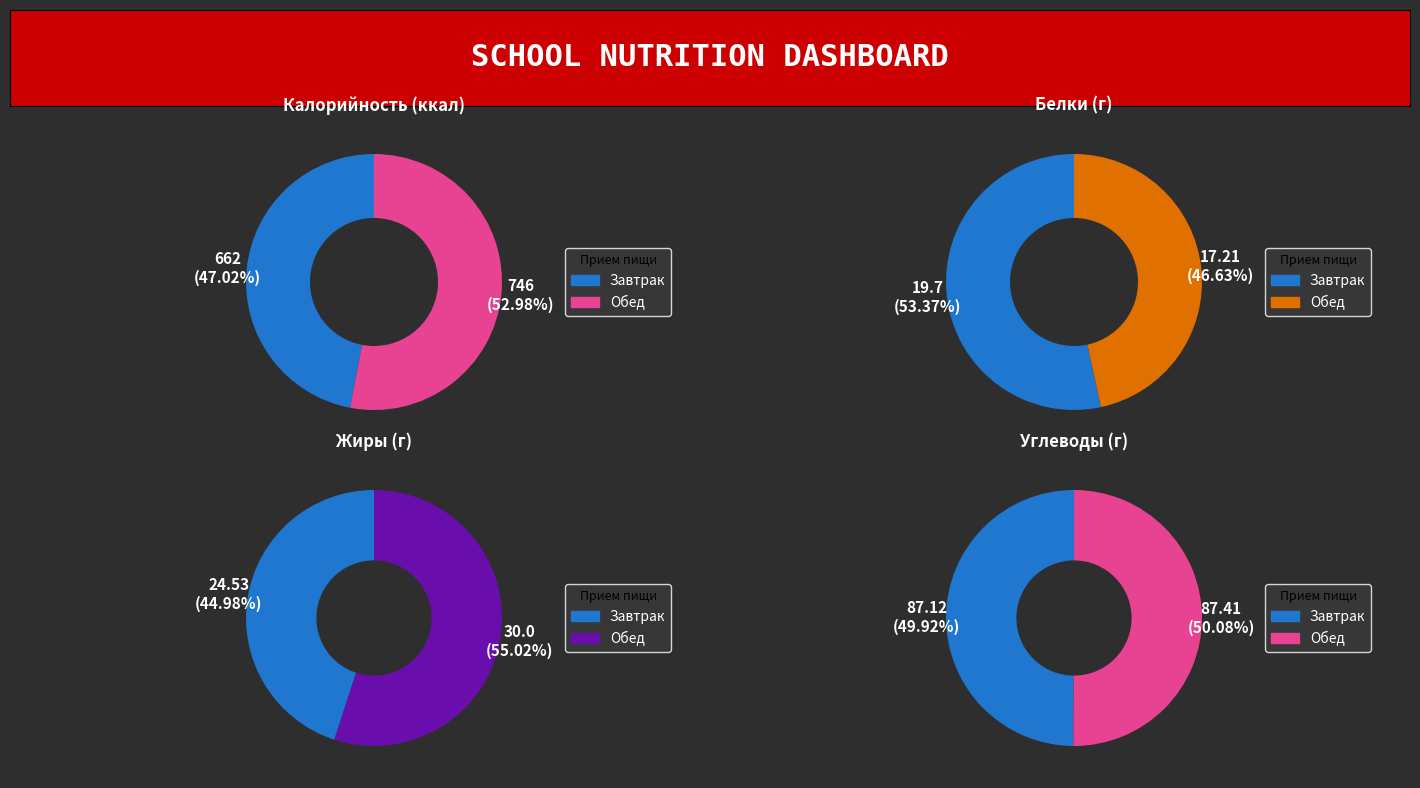

Rank the categories by value from highest to lowest.

Обед, Завтрак